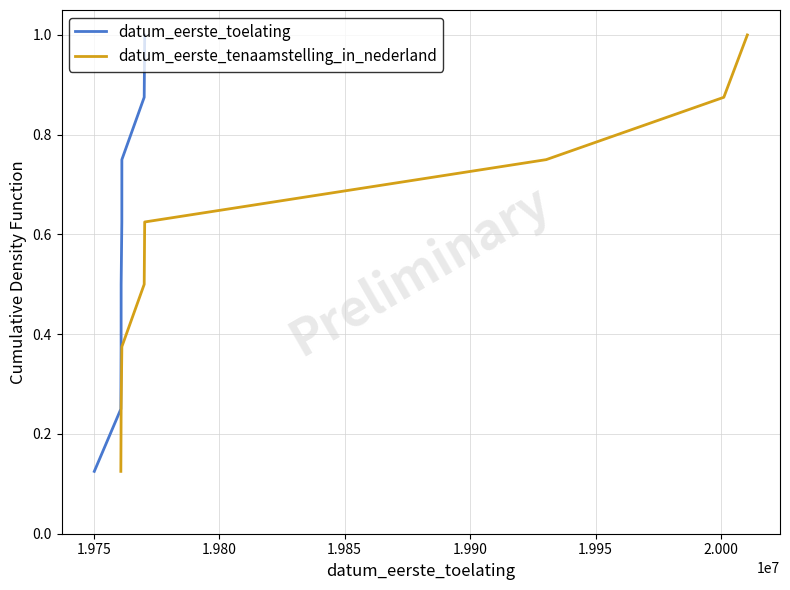

What is the highest value of the datum_eerste_toelating series?

1.0